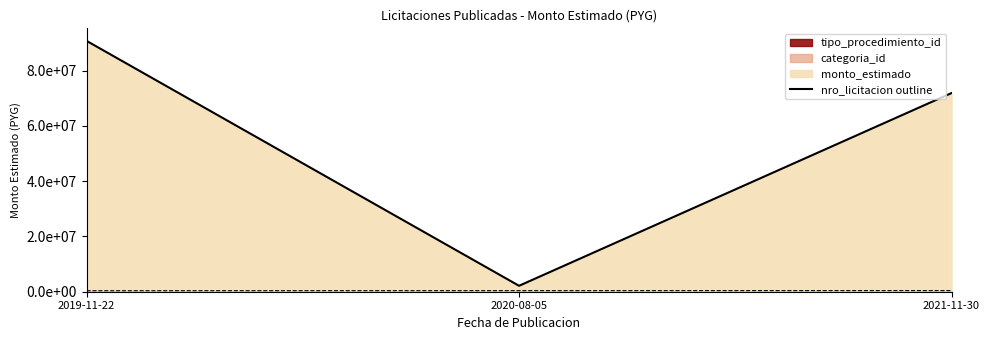

Count the nro_licitacion values in the range 356675 to 403576.

3